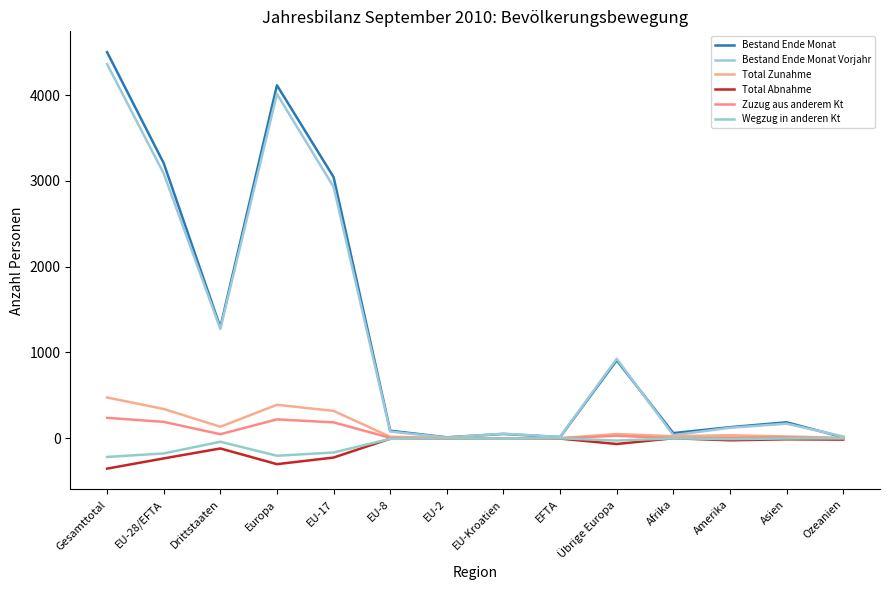

Is it true that Total Abnahme equals -229 at Afrika?

False